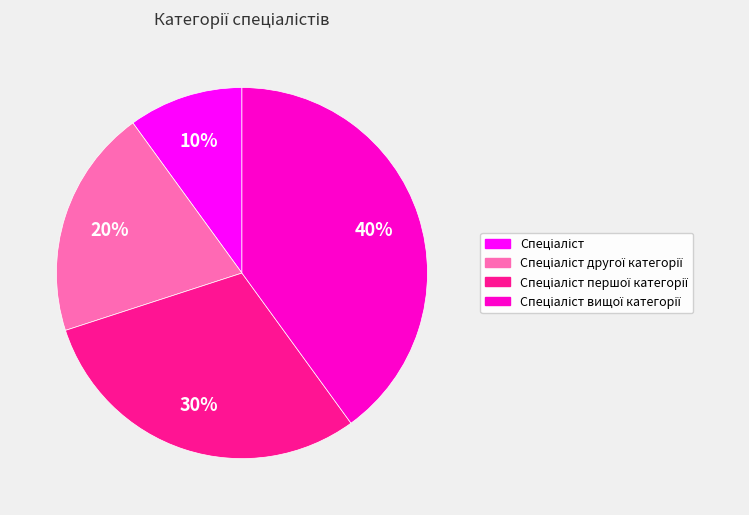

Does any single category account for the majority?

No